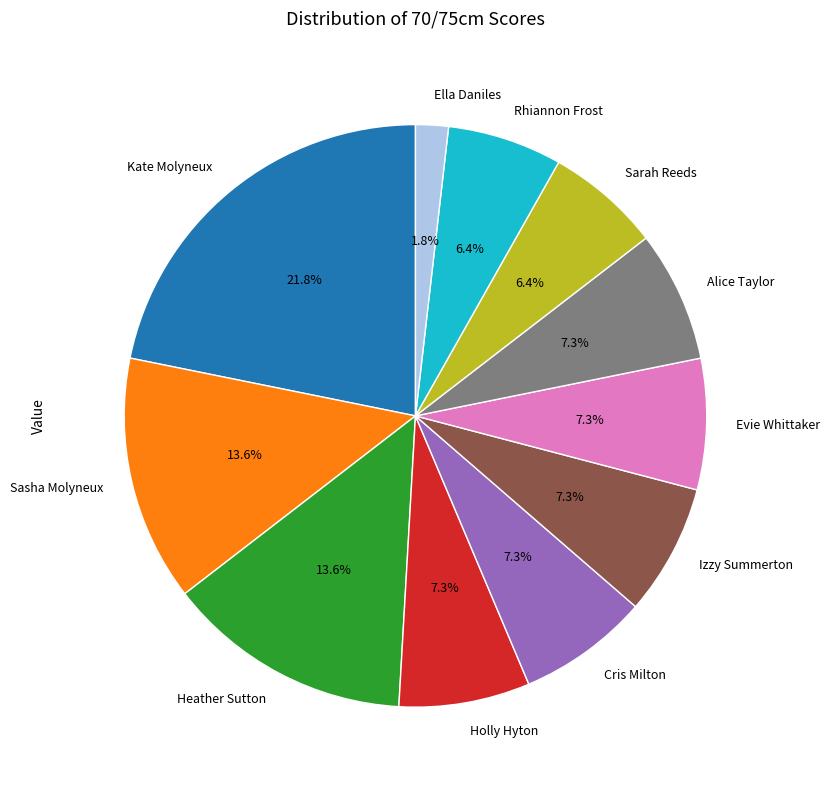

To the nearest percent, what is the combined percentage of Heather Sutton and Kate Molyneux?

35%